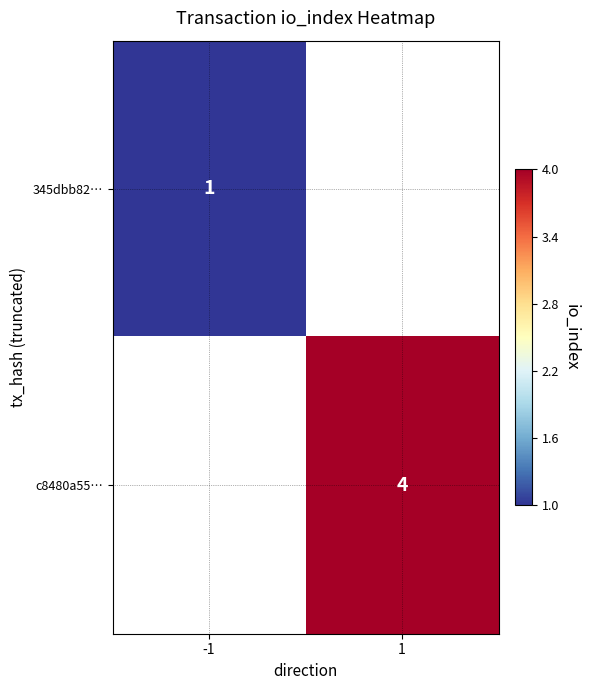

True or false: c8480a55… has a value of 6 at 1.

False